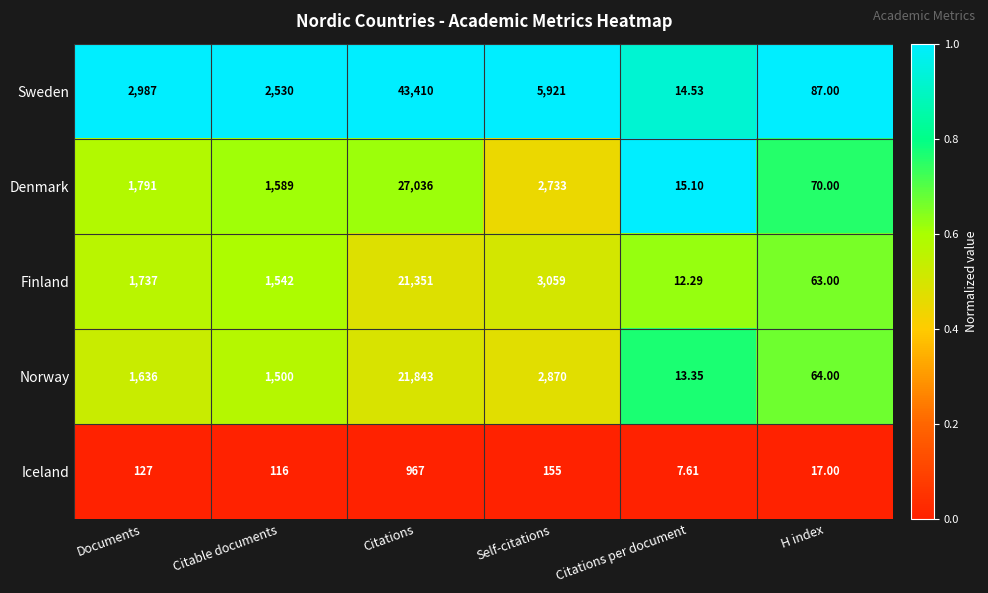

At which label does Iceland reach its minimum?

Citations per document